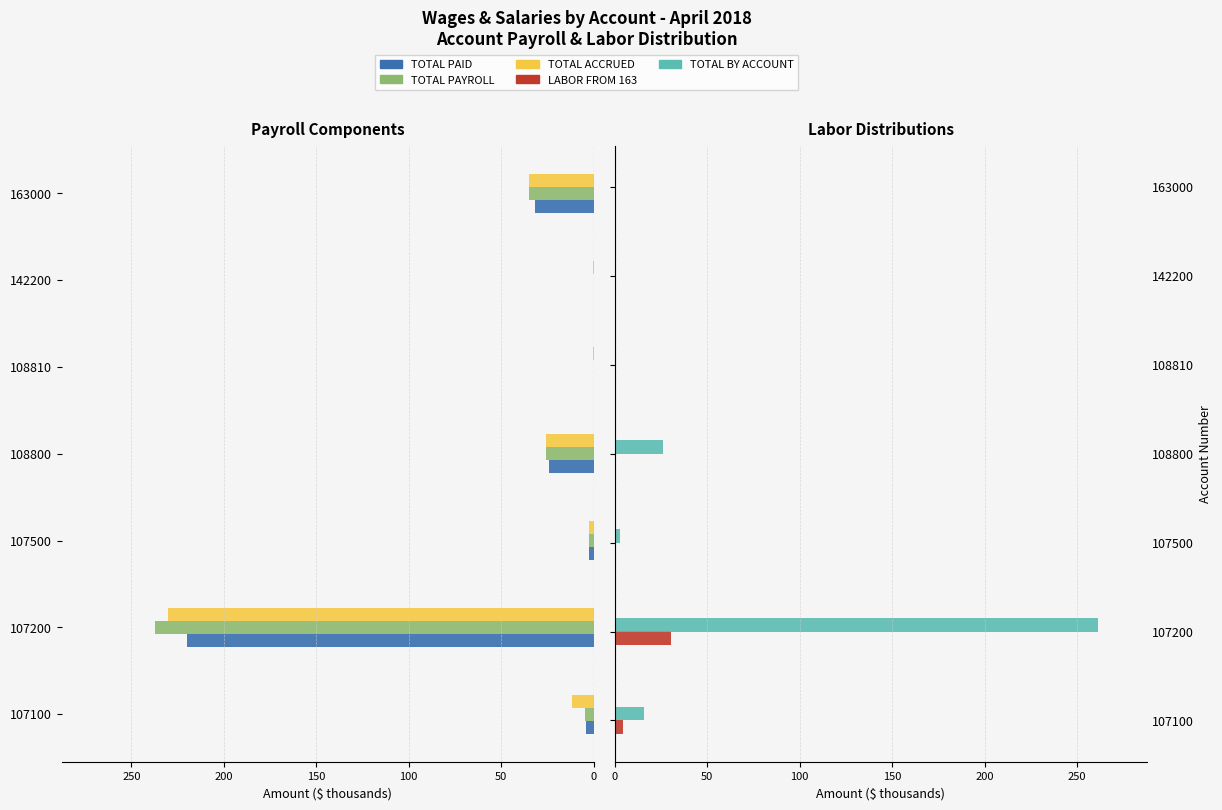

What is the value of the TOTAL ACCRUED bar at the 2nd from the left?

230.3